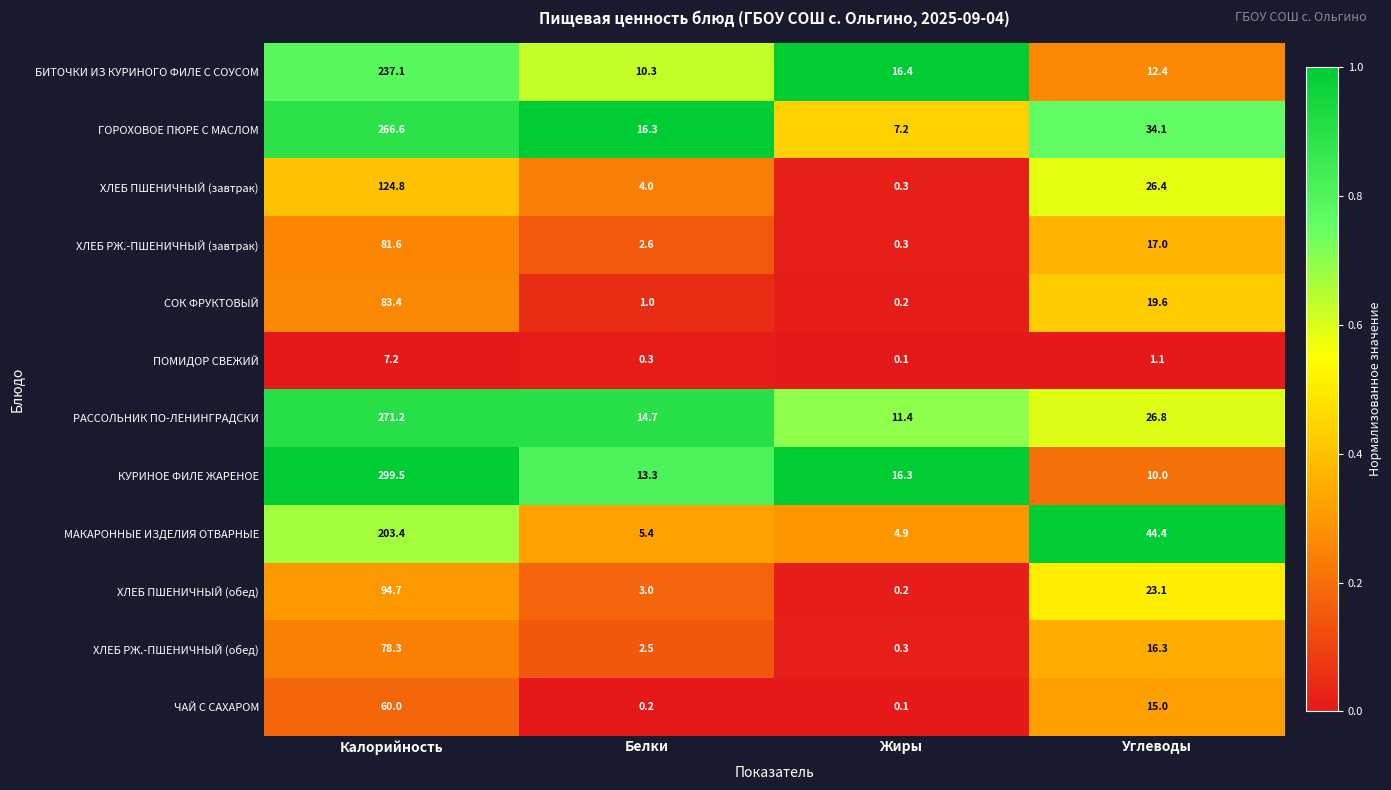

True or false: КУРИНОЕ ФИЛЕ ЖАРЕНОЕ has a value of 16.3 at Жиры.

True